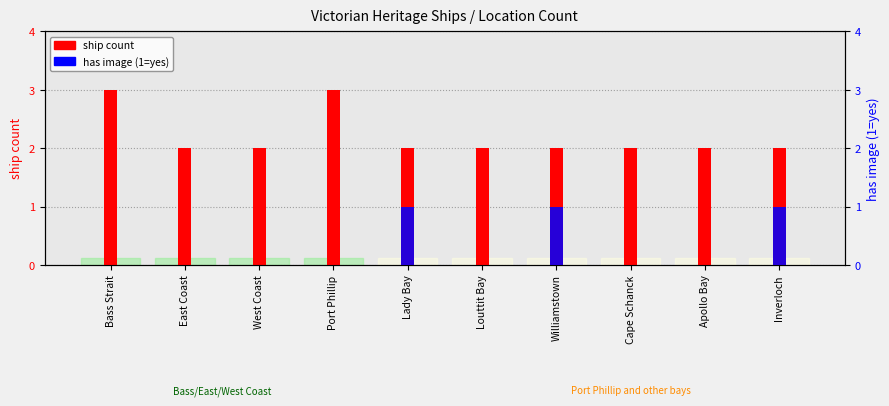

At Bass Strait, list the series in order from smallest to largest.

has image (1=yes), ship count